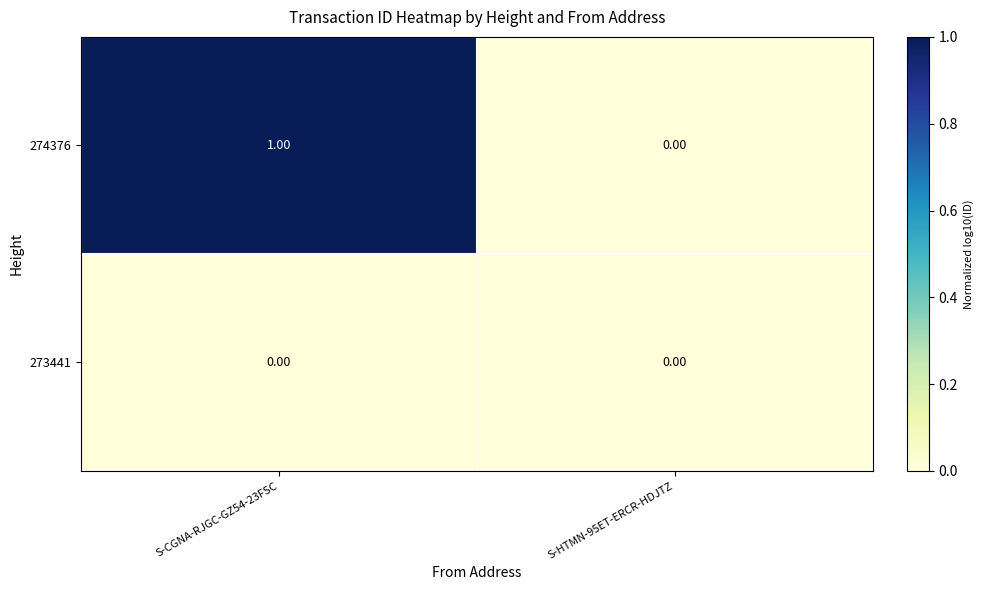

Which series changed the most between S-CGNA-RJGC-GZ54-23FSC and S-HTMN-95ET-ERCR-HDJTZ?

274376